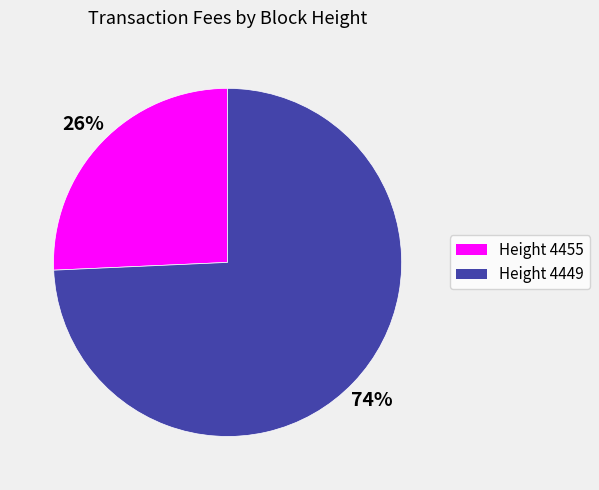

To the nearest percent, what is the average slice percentage?

50%